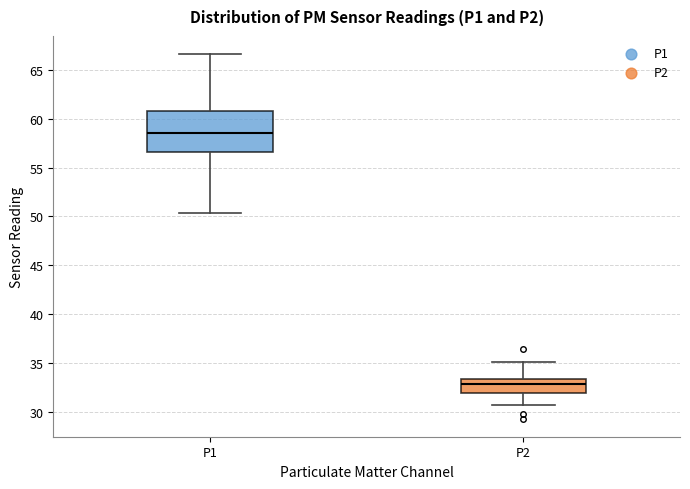

Reading left to right, read every box against the y-axis: the position of its median line, the range the box covers, and the ends of its whiskers. The values are not printed on the chart, so give them approximately, as read against the axis.

P1: median 58.5, box 56.5 to 61.0, whiskers 50.5 to 66.5
P2: median 33.0, box 32.0 to 33.5, whiskers 30.5 to 35.0